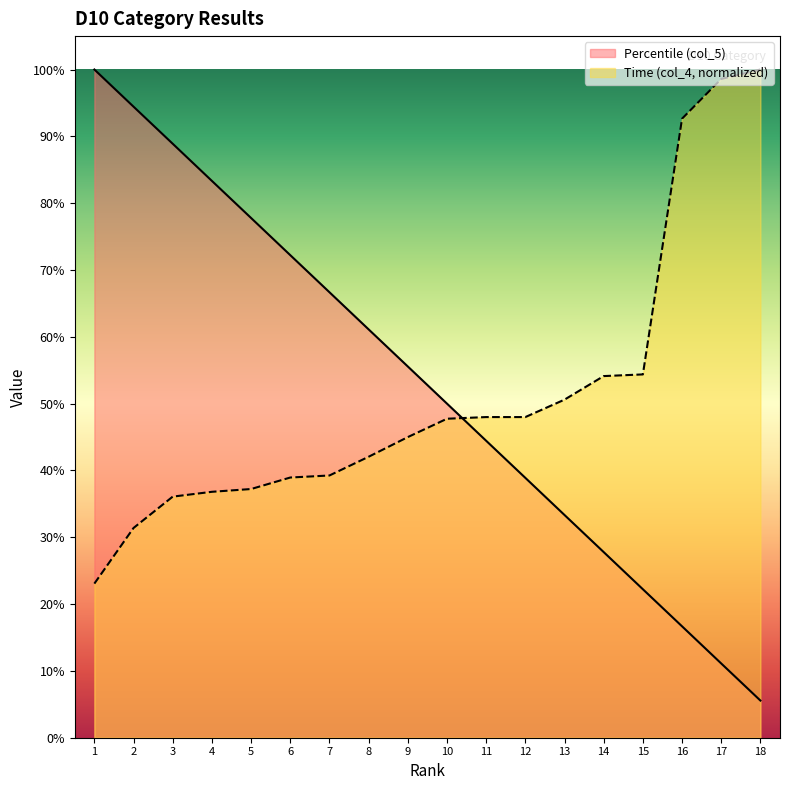

What is the sum of the Percentile (col_5) values at 17 and 6?

83.3